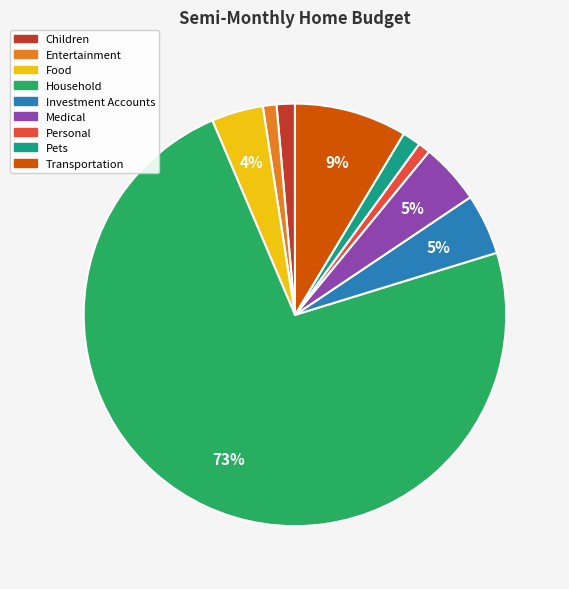

What percentage is the Transportation slice, to the nearest percent?

9%